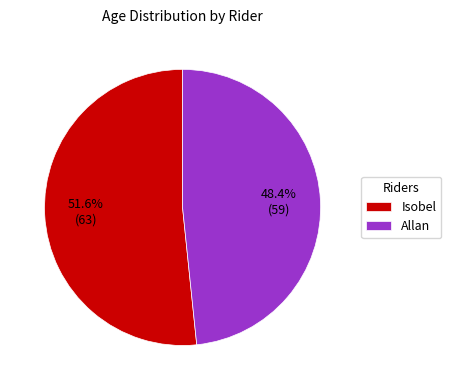

How much of the chart is everything except Isobel?

48.4%